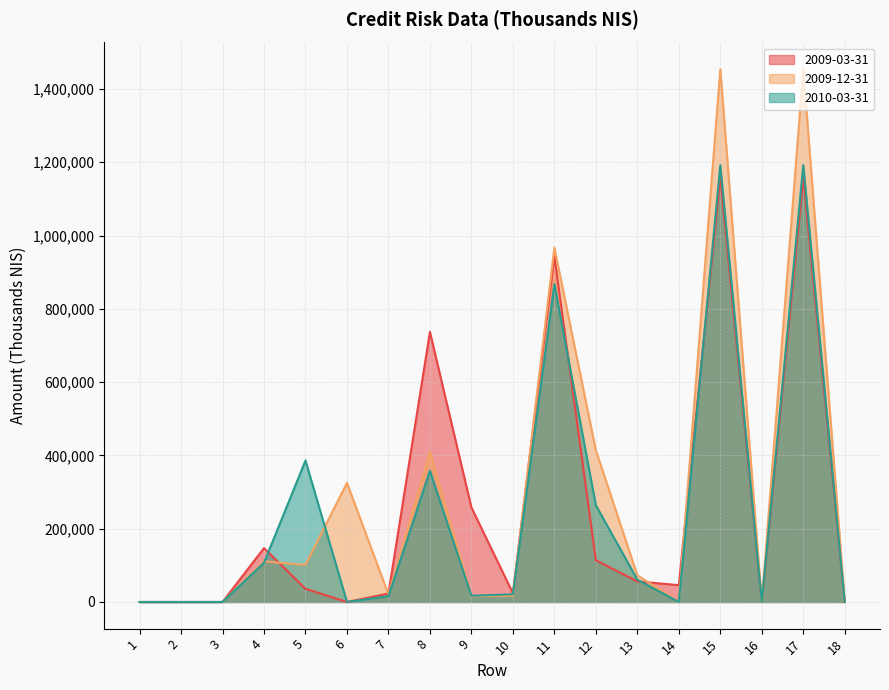

What are all the series names shown in the legend?

2009-03-31, 2009-12-31, 2010-03-31